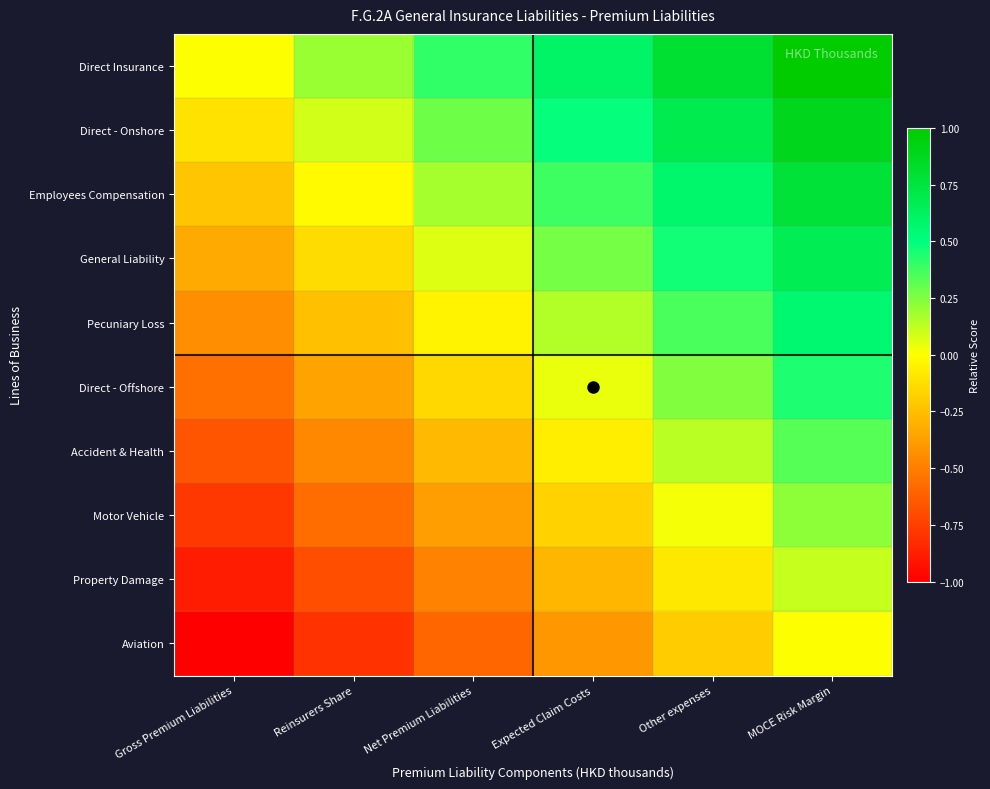

Which label corresponds to the smallest value in the chart?

Gross Premium Liabilities